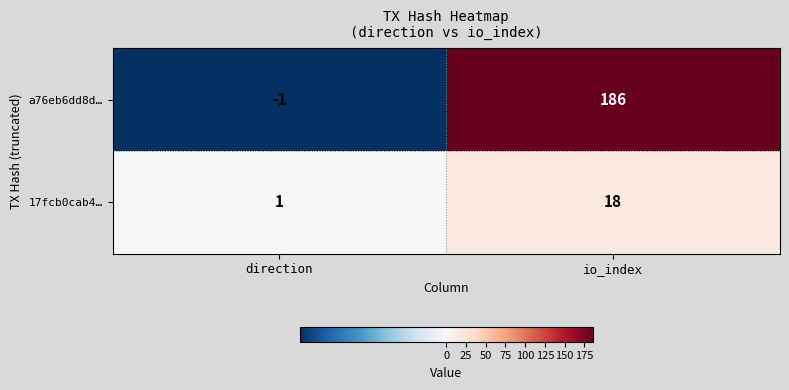

The value of 17fcb0cab4… at direction is 2. True or false?

False